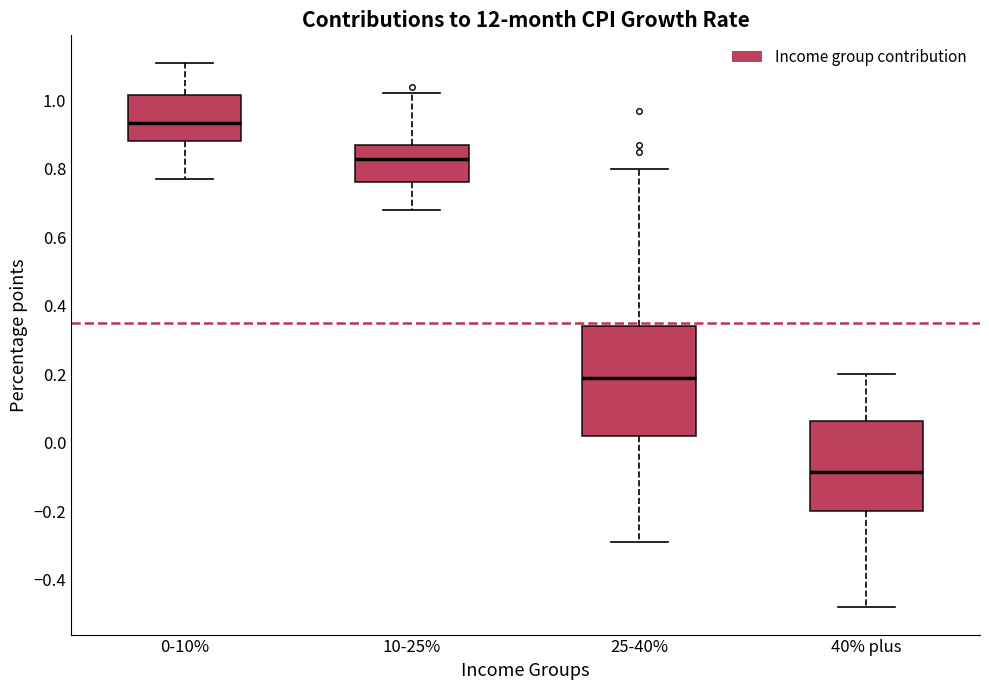

Which box is the tallest, from its lower edge to its upper edge?

25-40%